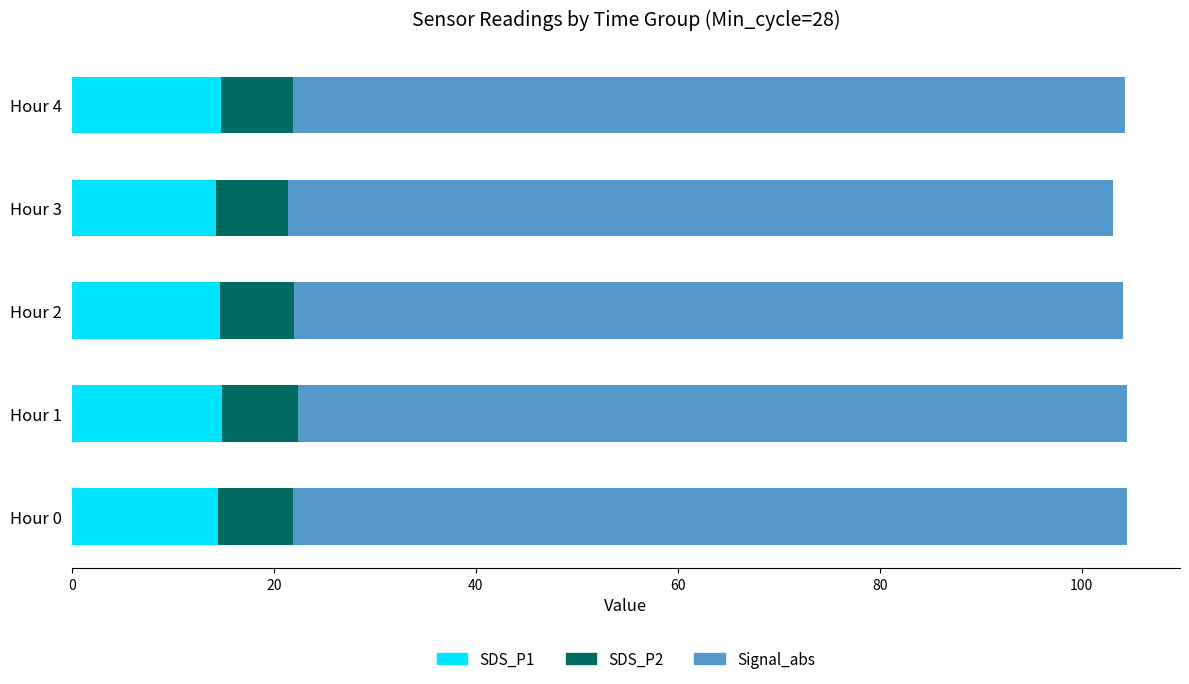

What is the total value across all series at Hour 1?

104.5